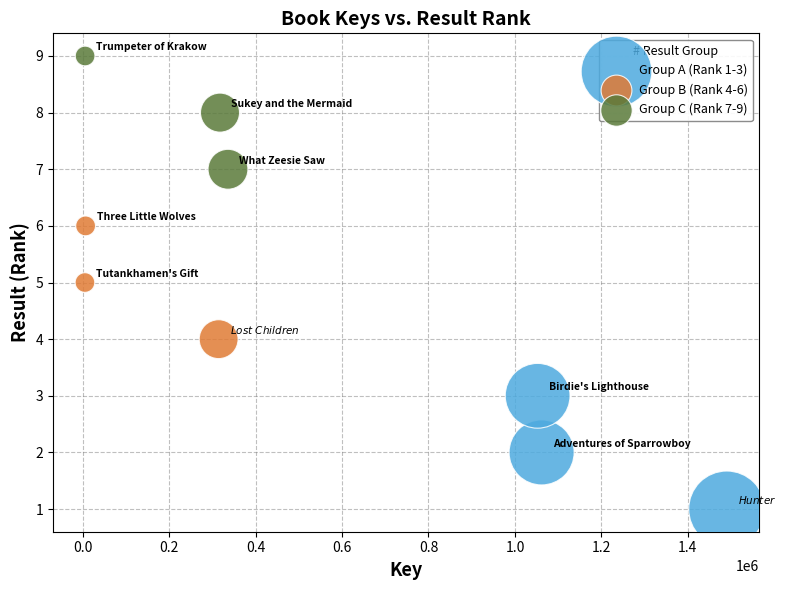

Which series reaches the minimum Y coordinate?

Group A (Rank 1-3)